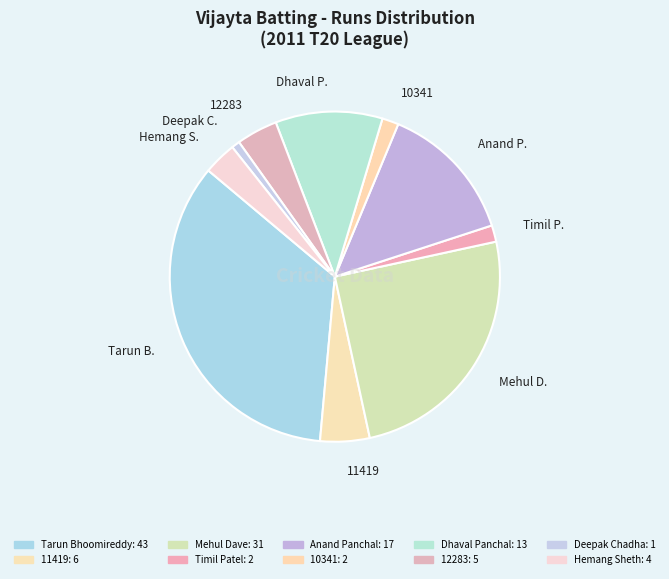

What is the largest slice in the pie chart?

Tarun B.